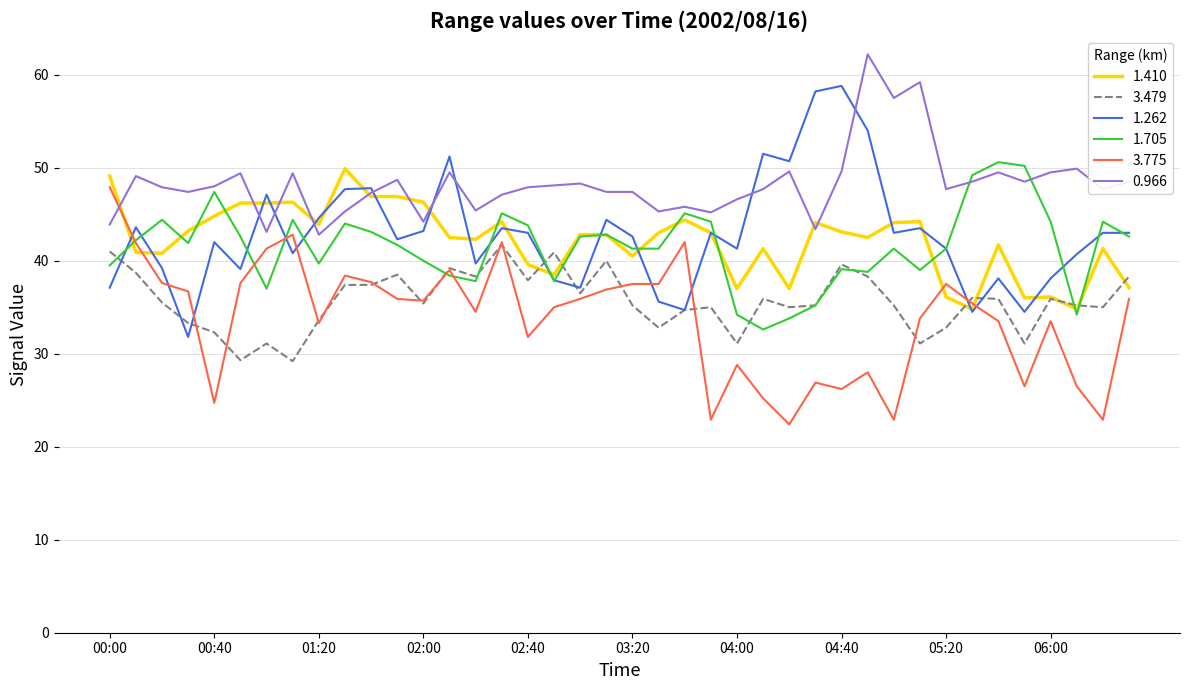

What is the minimum value shown in the chart?

22.4